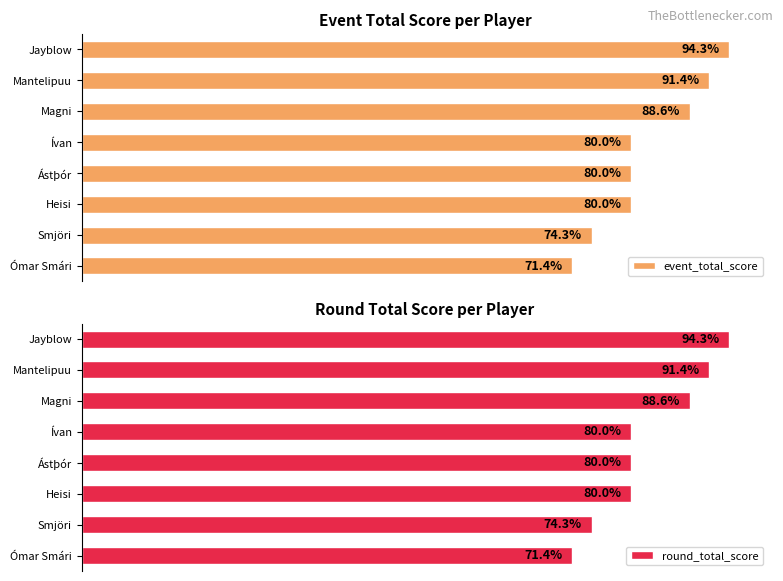

Between Heisi and Ástþór, which series saw the biggest shift?

event_total_score